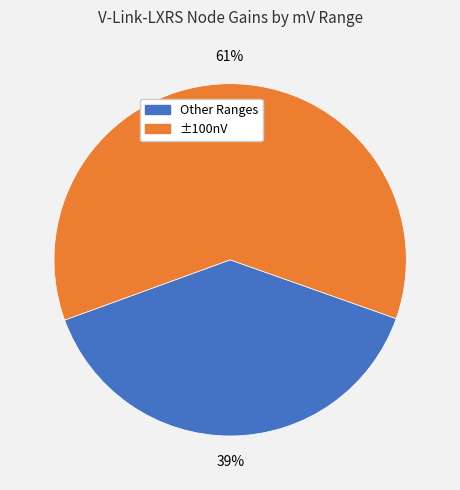

How many segments does this pie chart have?

2